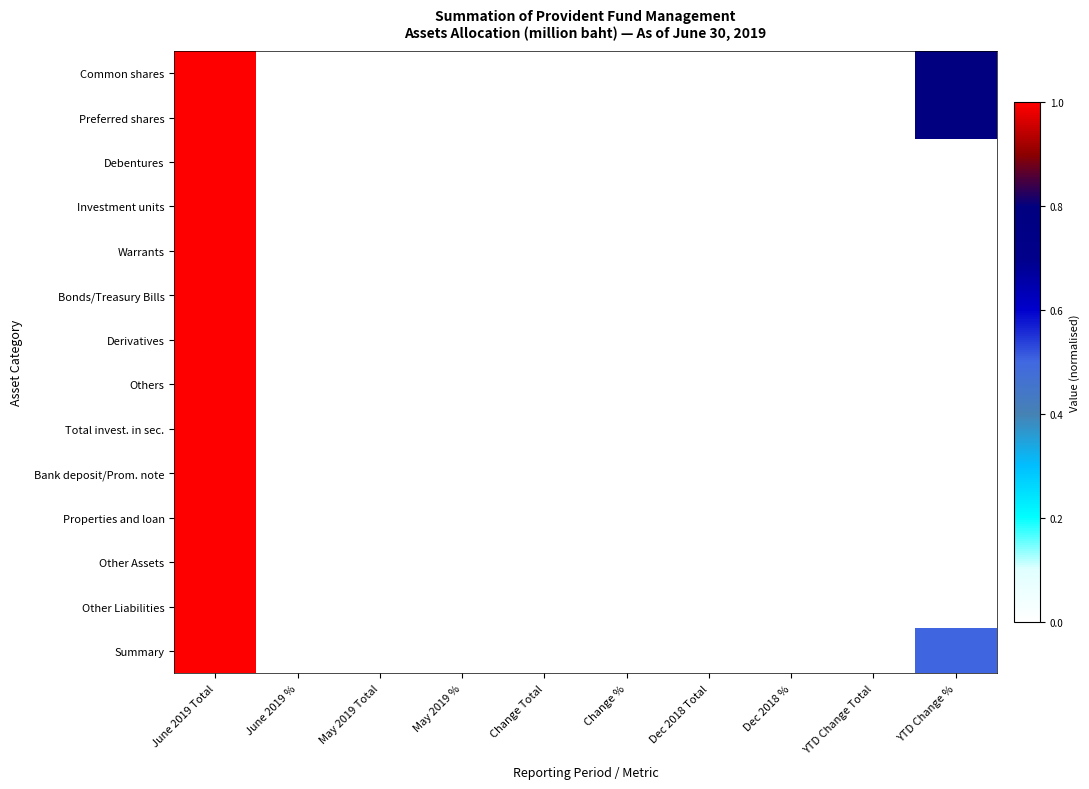

How many data points does each series have?

10